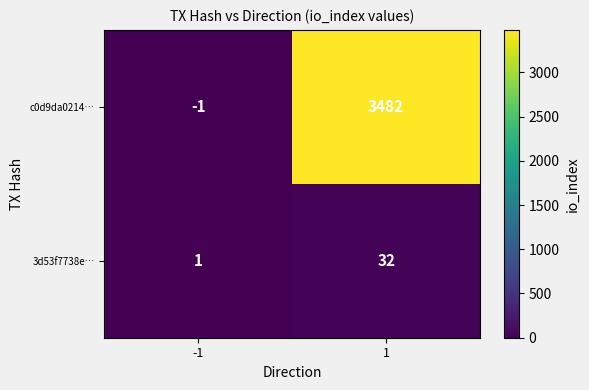

Which label corresponds to the largest value in the chart?

1